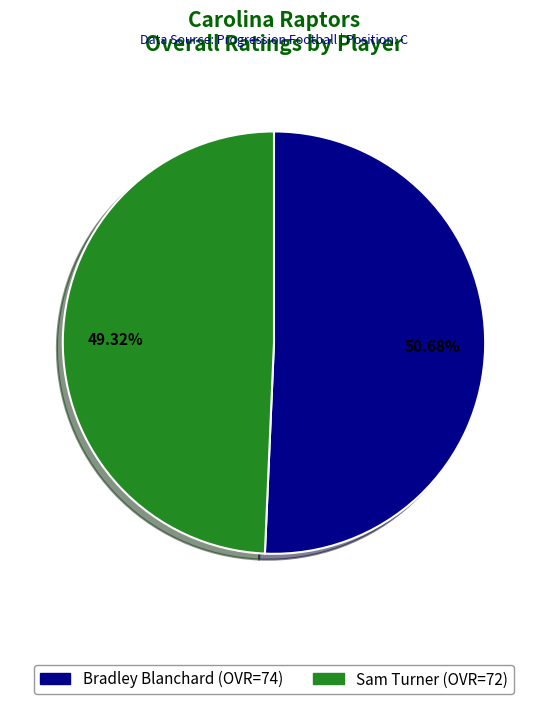

To the nearest percent, what percentage of the pie is Sam Turner?

49%